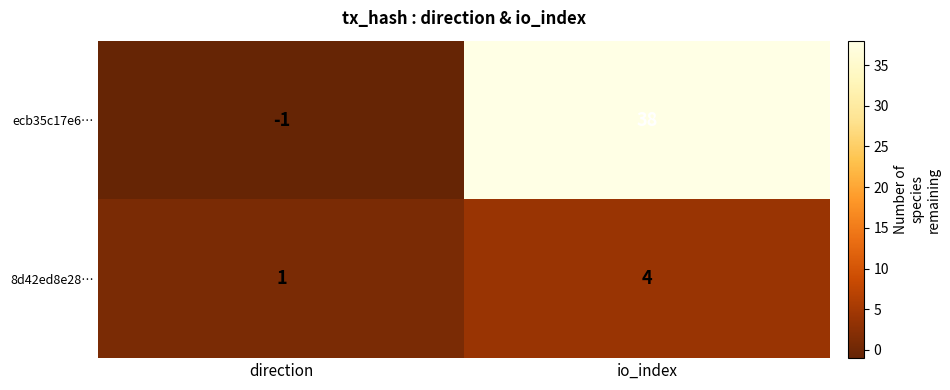

Reading right to left, list all the values displayed in this chart.

ecb35c17e6…: io_index=38	direction=-1
8d42ed8e28…: io_index=4	direction=1